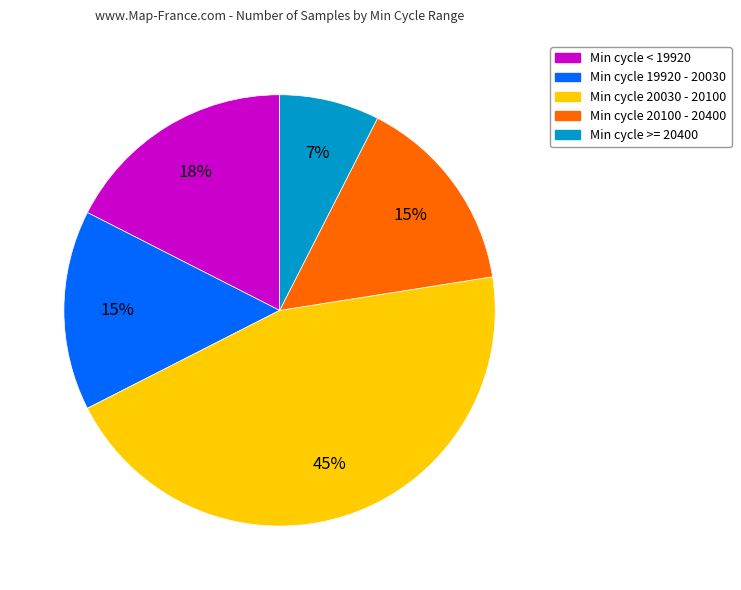

To the nearest percent, what is the average slice percentage?

20%